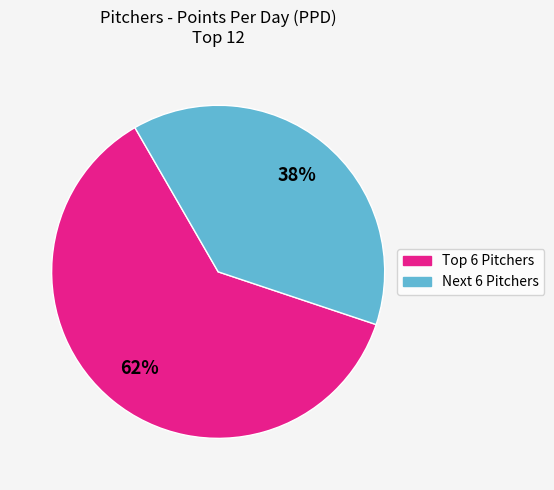

Does any single category account for the majority?

Yes